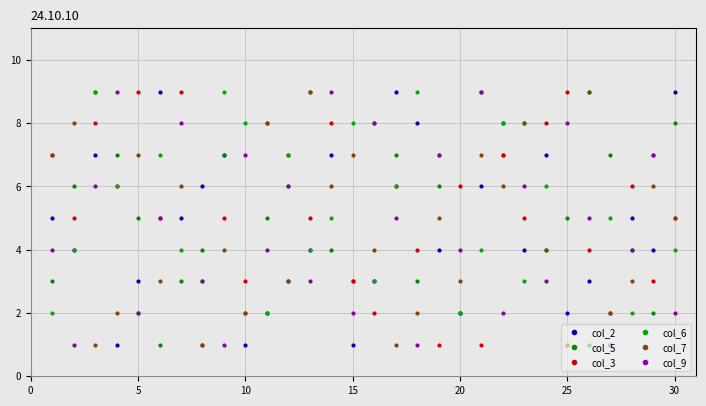

Which series has the largest total across all categories?

col_3